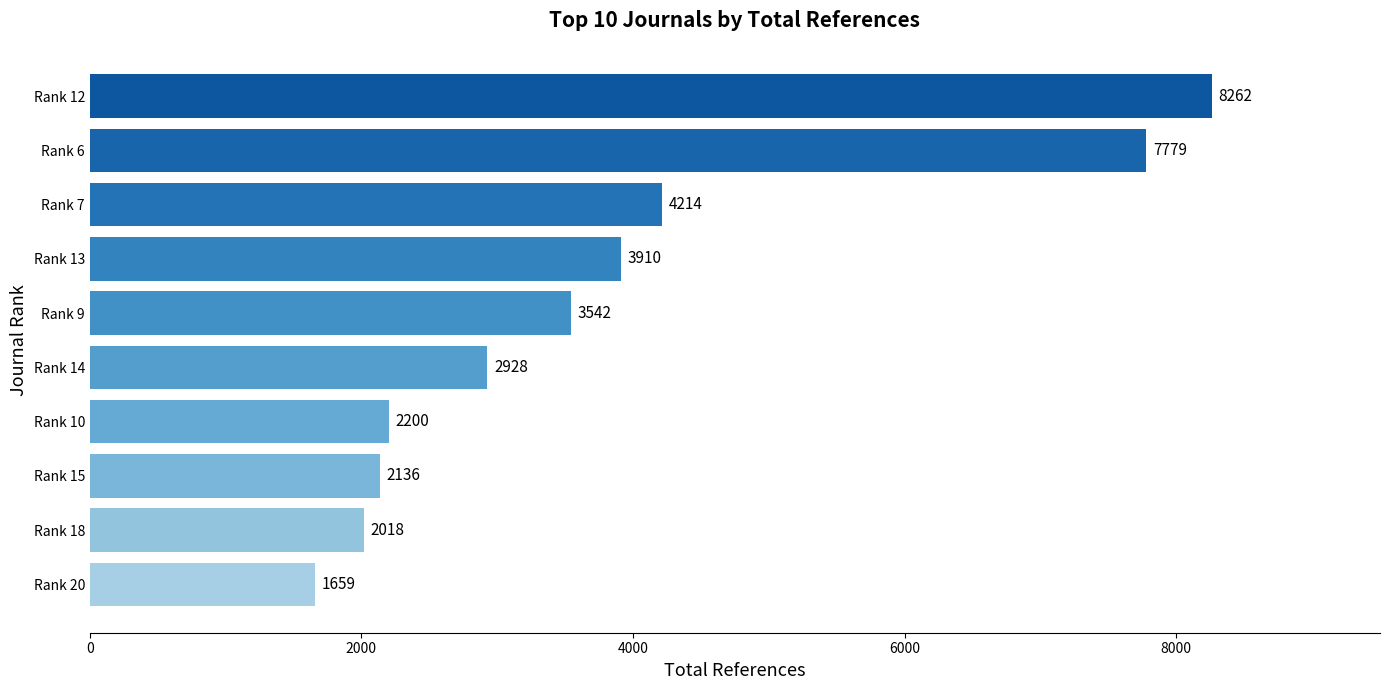

Does the chart contain any negative values?

No